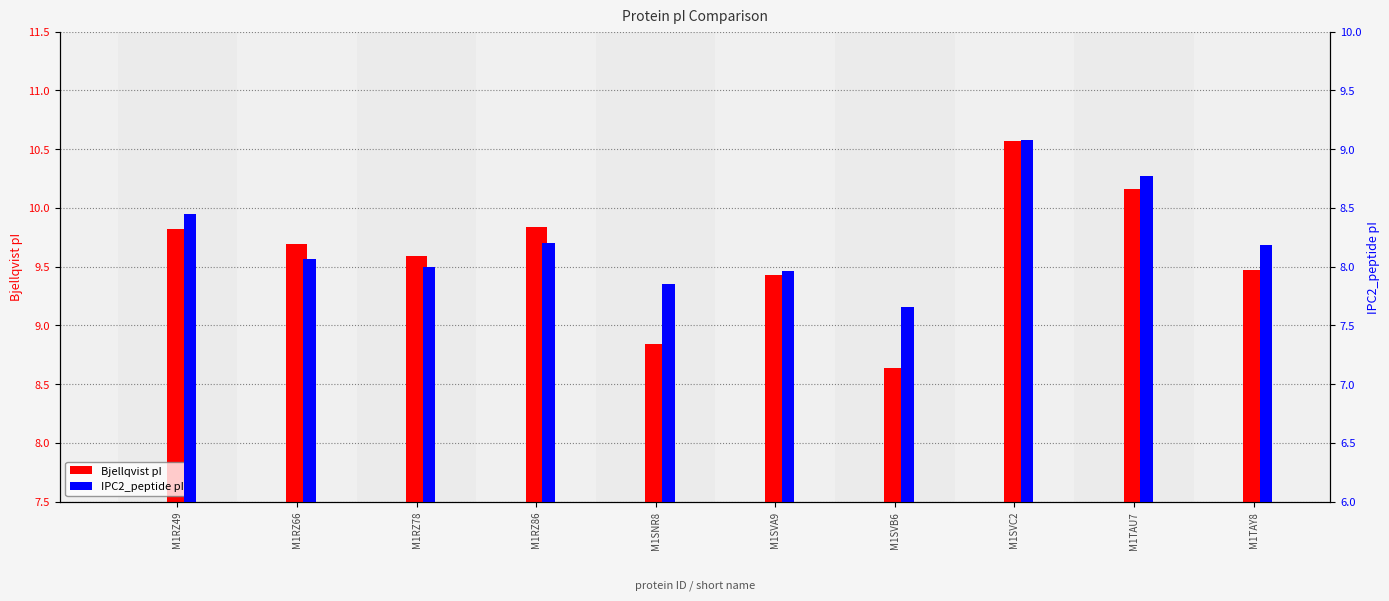

Reading right to left, list all the values displayed in this chart.

Bjellqvist: M1TAY8=9.5	M1TAU7=10.2	M1SVC2=10.6	M1SVB6=8.6	M1SVA9=9.4	M1SNR8=8.8	M1RZ86=9.8	M1RZ78=9.6	M1RZ66=9.7	M1RZ49=9.8
IPC2_peptide: M1TAY8=8.2	M1TAU7=8.8	M1SVC2=9.1	M1SVB6=7.7	M1SVA9=8.0	M1SNR8=7.8	M1RZ86=8.2	M1RZ78=8.0	M1RZ66=8.1	M1RZ49=8.4